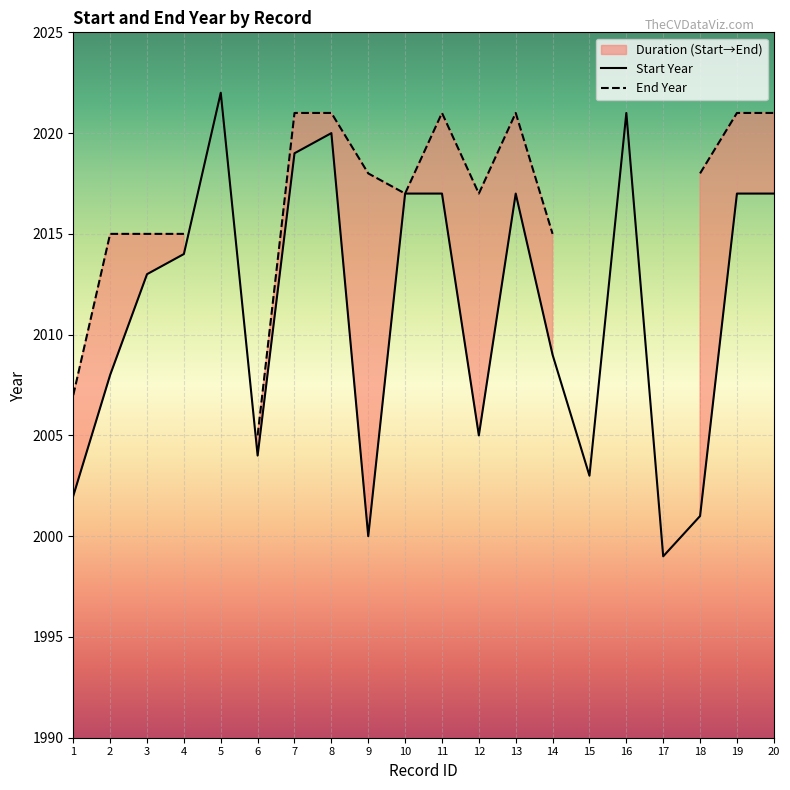

What is the change in value from 5 to 8?

-2